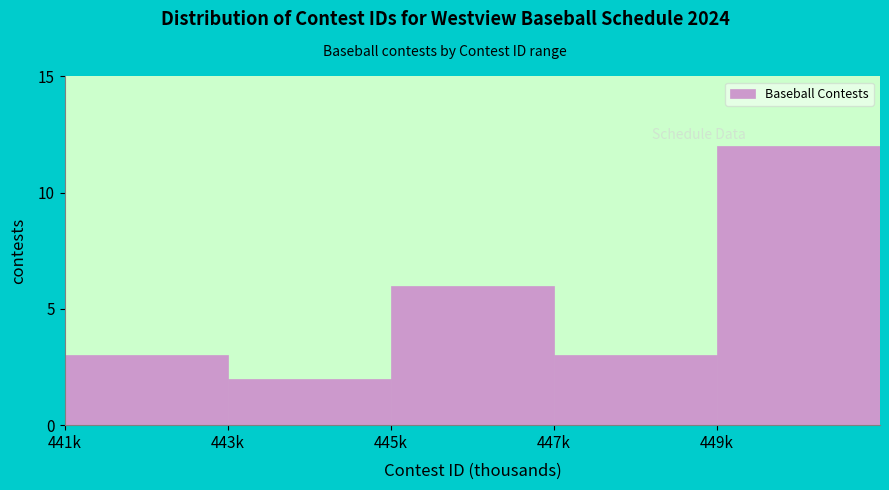

Reading left to right, transcribe all the data shown in this chart.

3	2	6	3	12